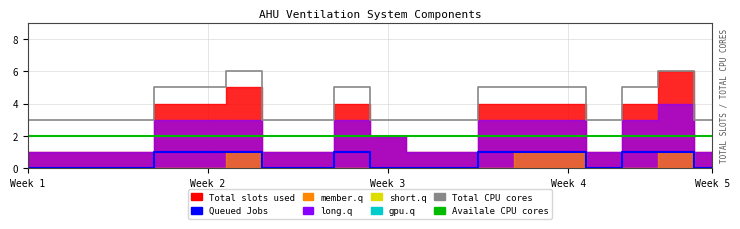

What is the minimum value for Availale CPU cores?

2